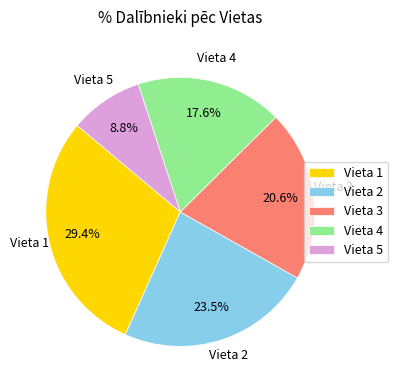

What percentage is the Vieta 4 slice, to the nearest percent?

18%